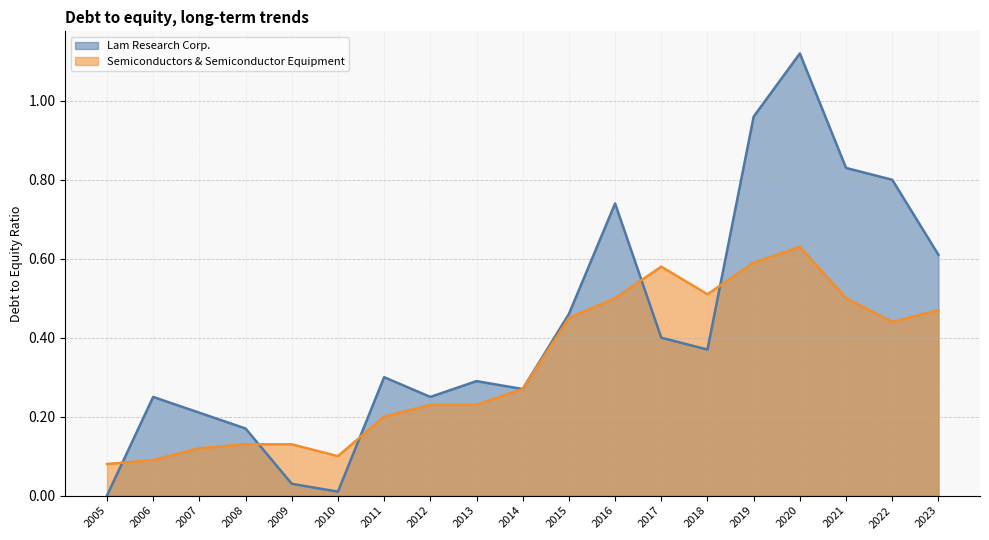

True or false: Semiconductors & Semiconductor Equipment and Lam Research Corp. cross at least once.

True